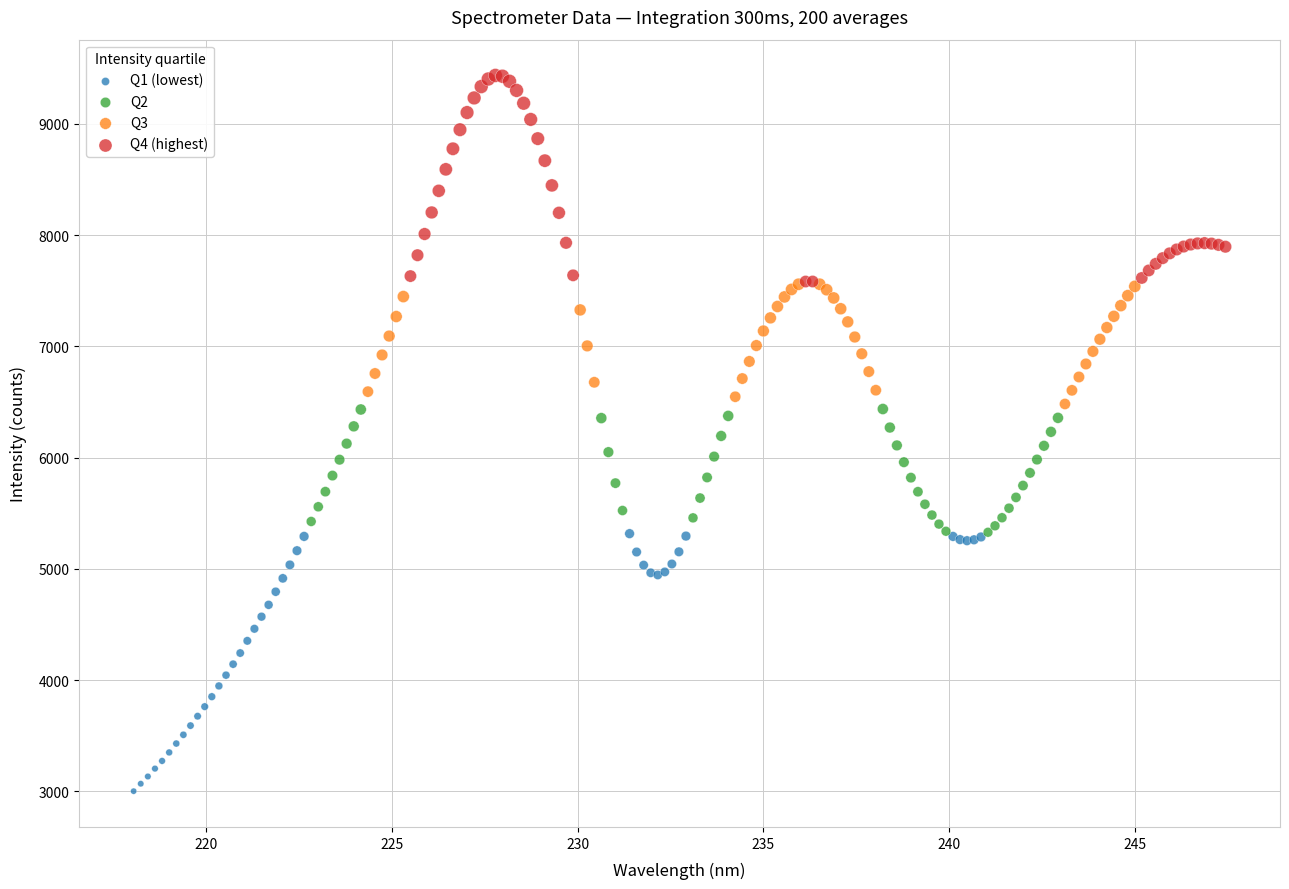

Which series has the widest spread of Y values?

Q1 (lowest)